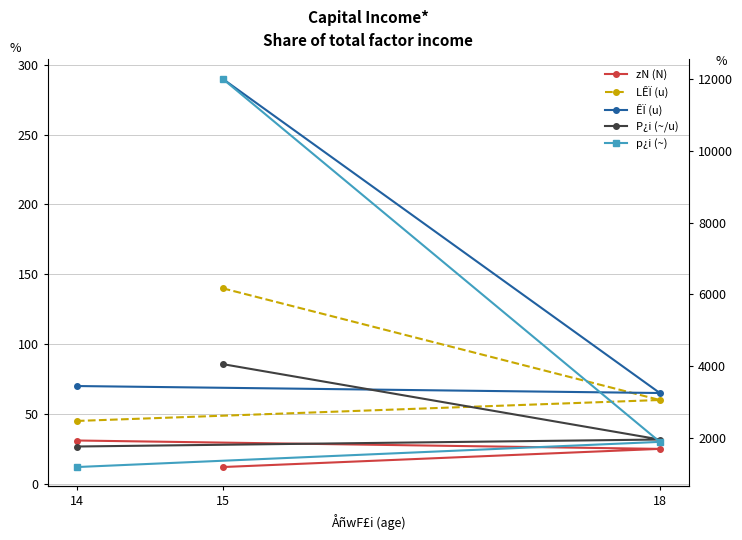

What are all the series names shown in the legend?

zN (N), LÊÏ (u), ÊÏ (u), P¿i (~/u), p¿i (~)